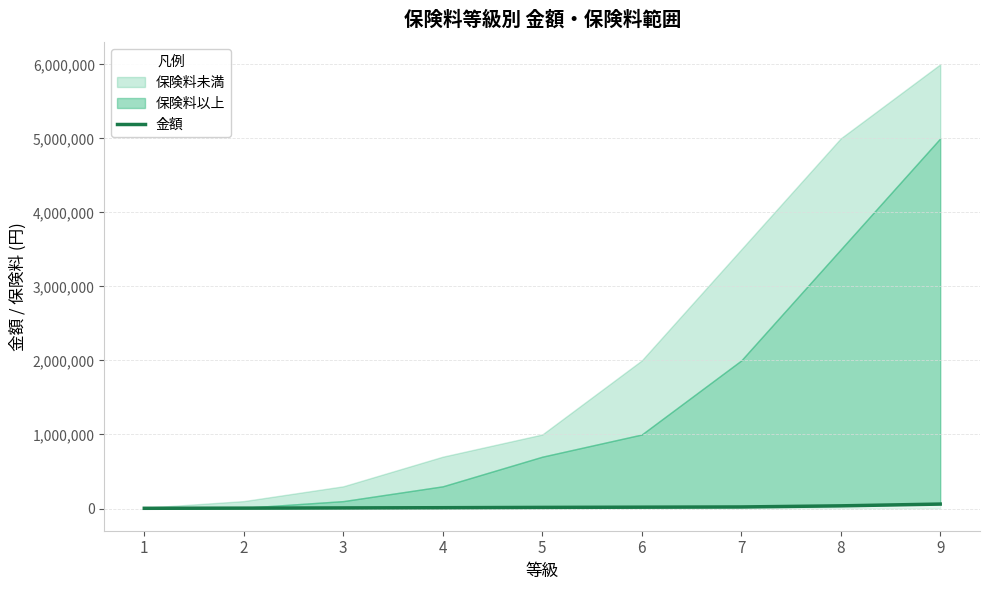

What is the value of the 9th point from the left?

60000